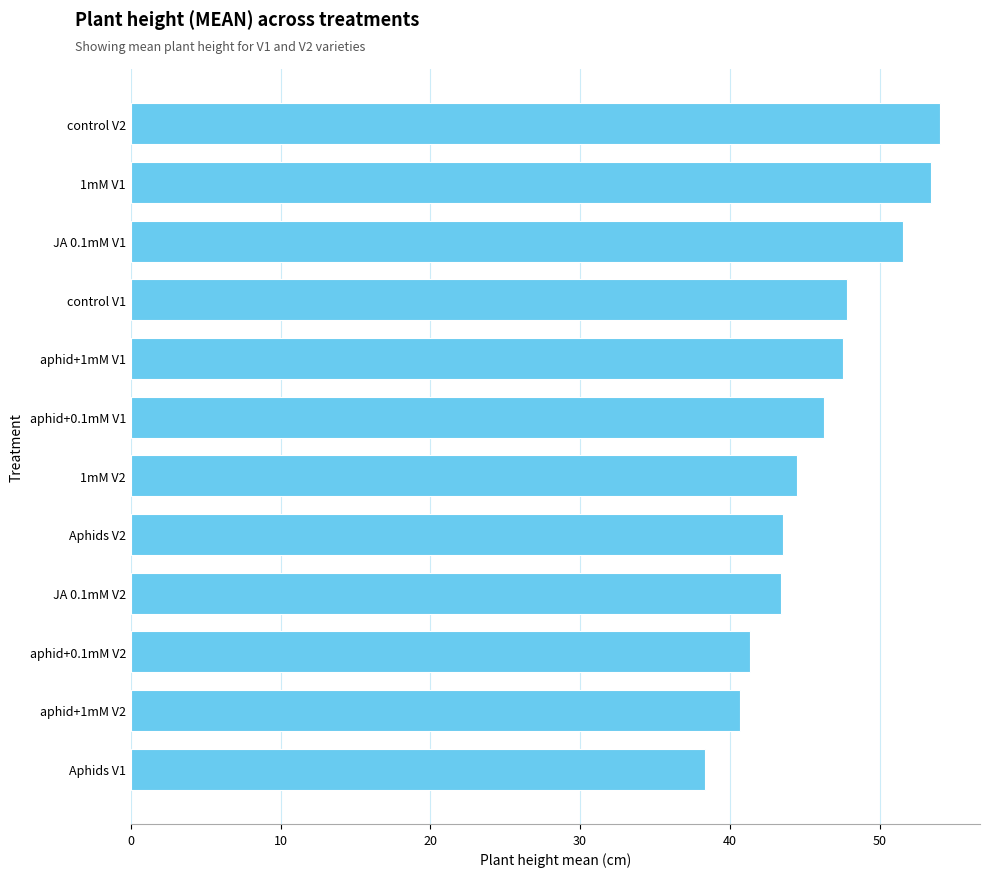

How many data points does each series have?

12